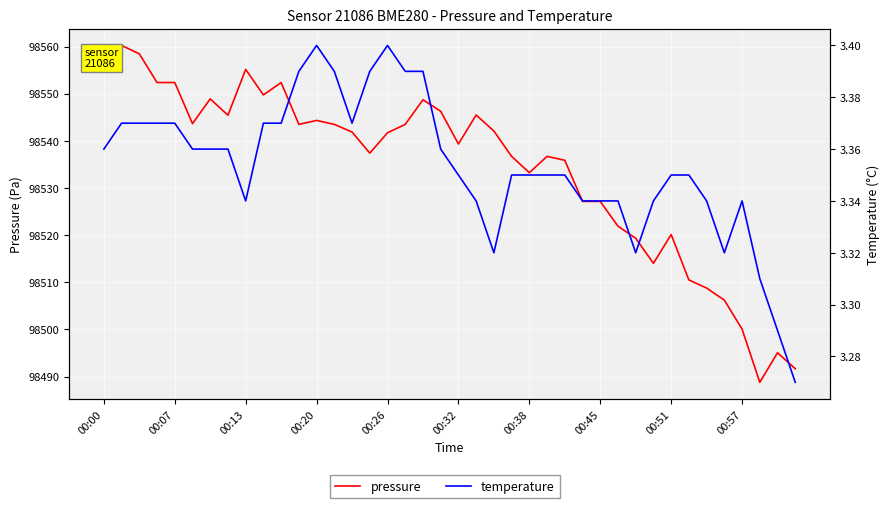

Reading left to right, transcribe all the data shown in this chart.

pressure: 98559.4	98560.2	98558.5	98552.4	98552.4	98543.7	98548.9	98545.4	98555.2	98549.8	98552.4	98543.5	98544.3	98543.5	98541.9	98537.4	98541.7	98543.5	98548.7	98546.3	98539.3	98545.5	98542.1	98536.7	98533.2	98536.7	98535.9	98527.2	98527.2	98521.9	98519.3	98514.0	98520.1	98510.5	98508.8	98506.2	98500.1	98488.8	98495.1	98491.7
temperature: 3.4	3.4	3.4	3.4	3.4	3.4	3.4	3.4	3.3	3.4	3.4	3.4	3.4	3.4	3.4	3.4	3.4	3.4	3.4	3.4	3.4	3.3	3.3	3.4	3.4	3.4	3.4	3.3	3.3	3.3	3.3	3.3	3.4	3.4	3.3	3.3	3.3	3.3	3.3	3.3